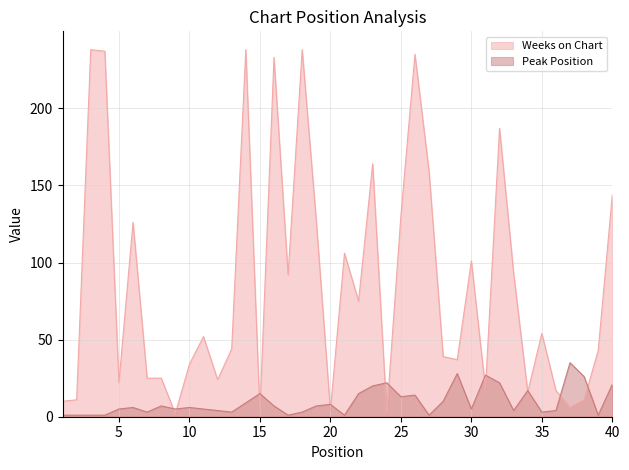

What is the minimum value for Weeks on Chart?

2